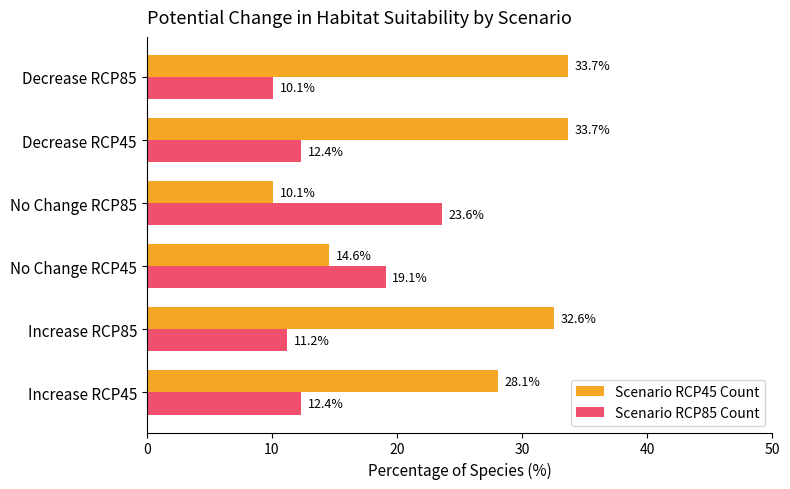

At No Change RCP45, list the series in order from smallest to largest.

Scenario RCP45 Count, Scenario RCP85 Count